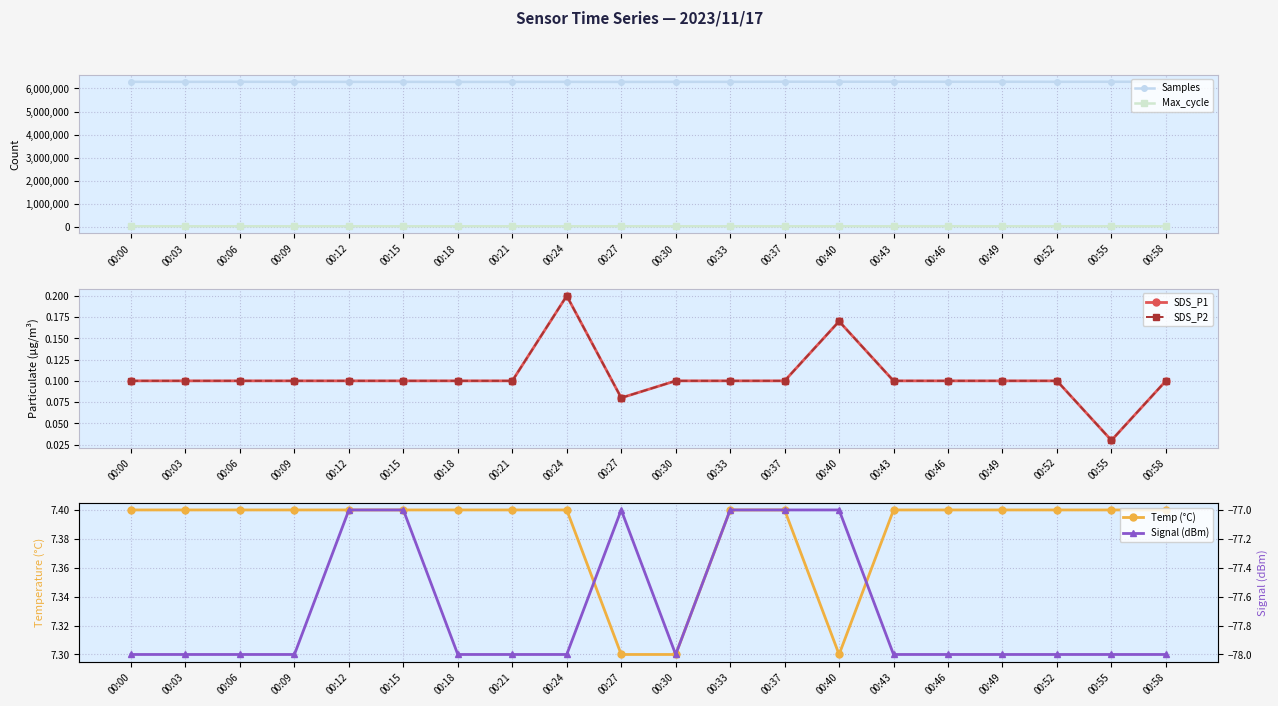

Is this an area chart (filled region under the line)?

No